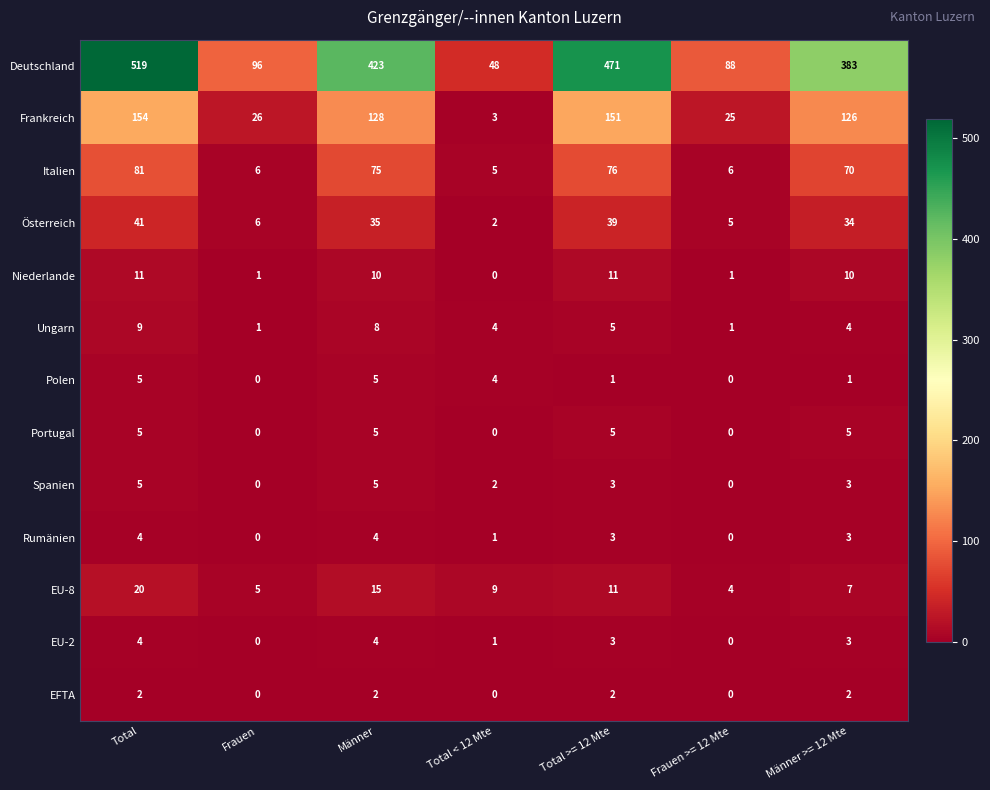

Which category has the lowest value in the Deutschland series?

Total < 12 Mte